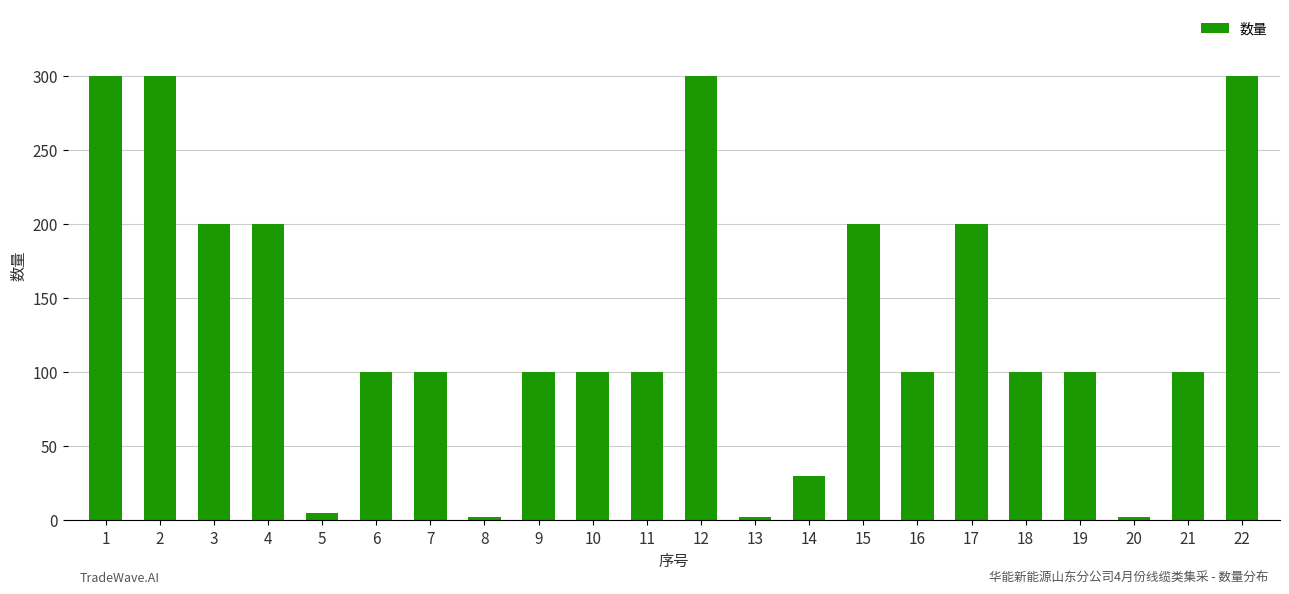

The value at 12 is 300. True or false?

True